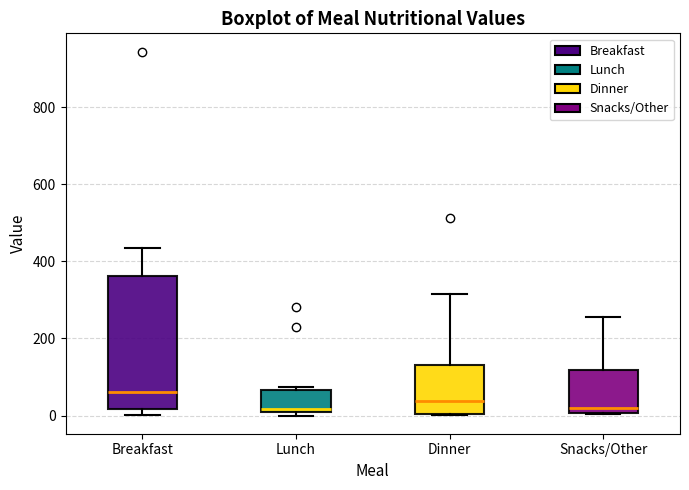

Which box has the highest median line?

Breakfast